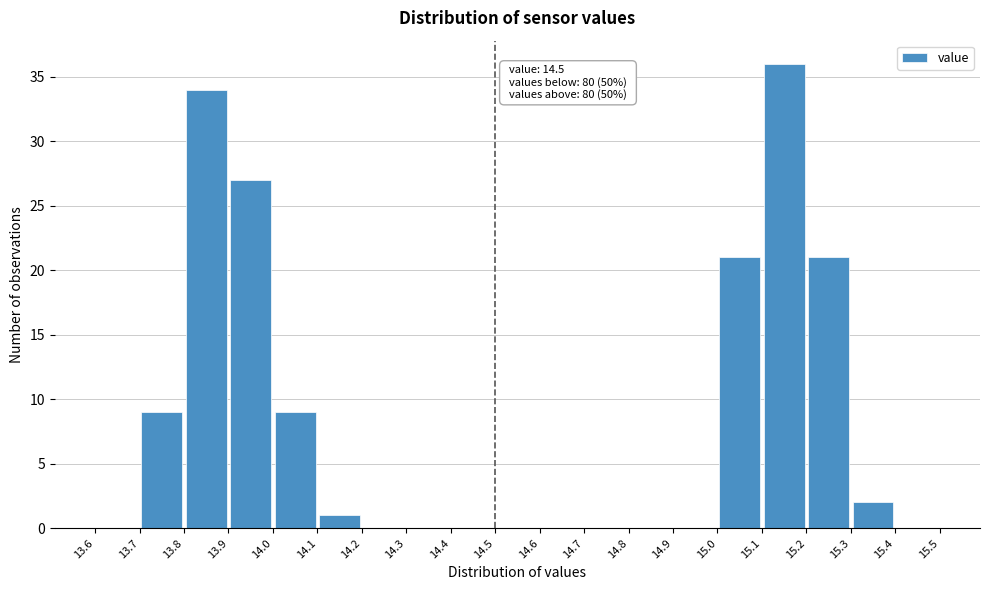

Which range on the x-axis has the tallest bar?

15.1 to 15.2